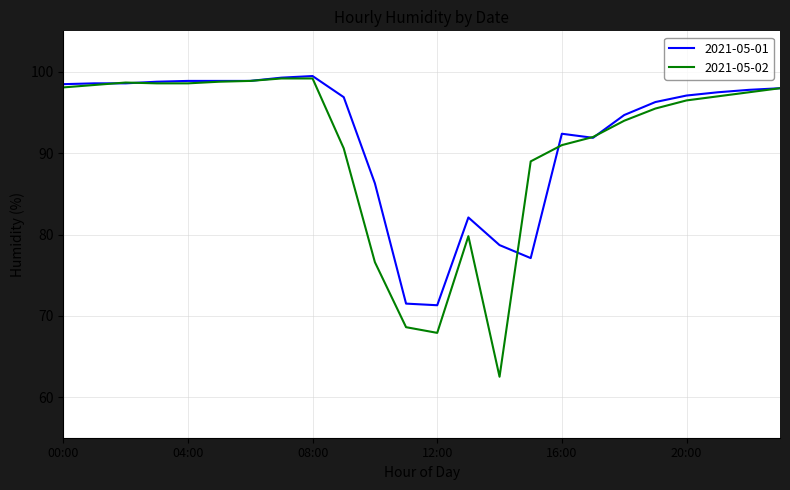

What is the minimum value for 2021-05-01?

71.3